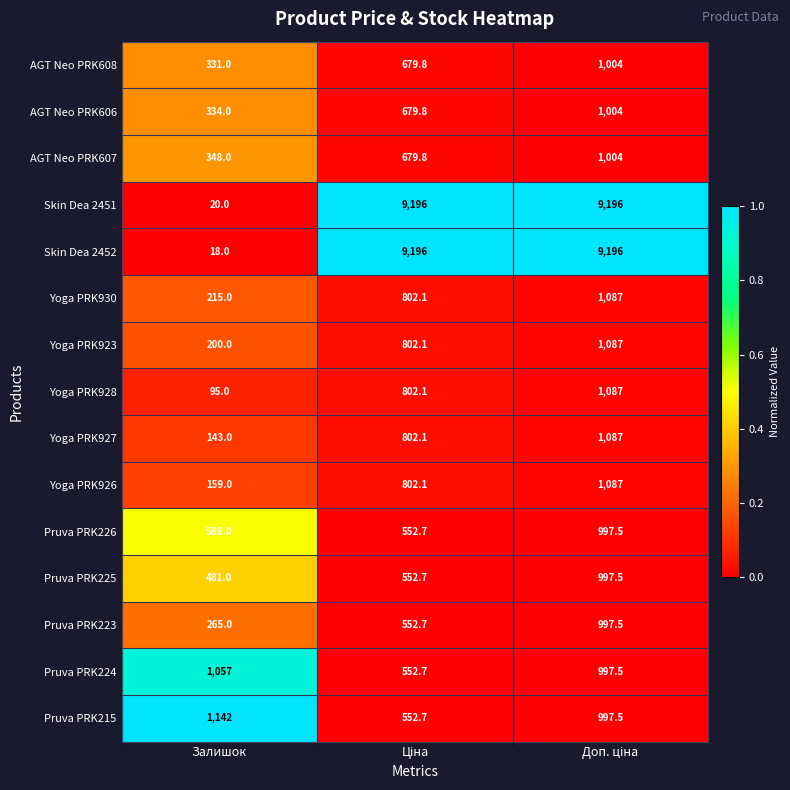

At Залишок, list the series in order from smallest to largest.

Skin Dea 2452, Skin Dea 2451, Yoga PRK928, Yoga PRK927, Yoga PRK926, Yoga PRK923, Yoga PRK930, Pruva PRK223, AGT Neo PRK608, AGT Neo PRK606, AGT Neo PRK607, Pruva PRK225, Pruva PRK226, Pruva PRK224, Pruva PRK215